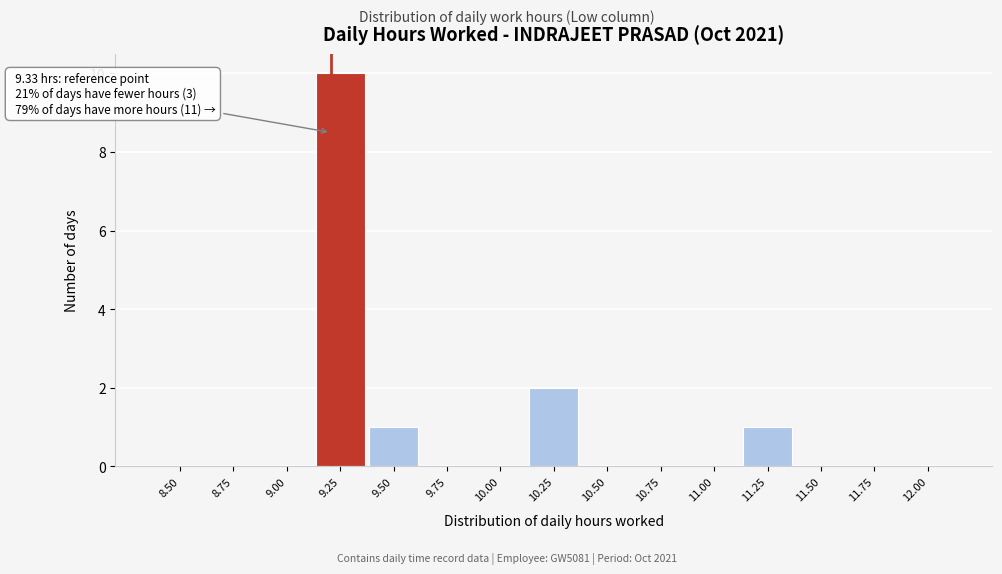

Reading left to right, extract all data points from this chart.

8.50=0	8.75=0	9.00=0	9.25=10	9.50=1	9.75=0	10.00=0	10.25=2	10.50=0	10.75=0	11.00=0	11.25=1	11.50=0	11.75=0	12.00=0